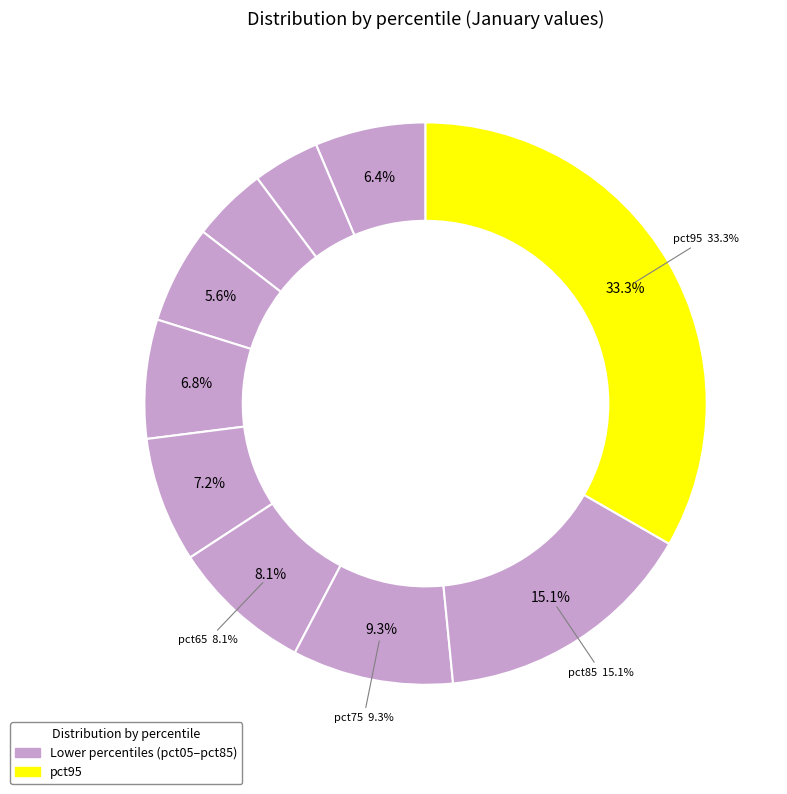

Do pct85 and pct65 together represent more than half of the pie?

No